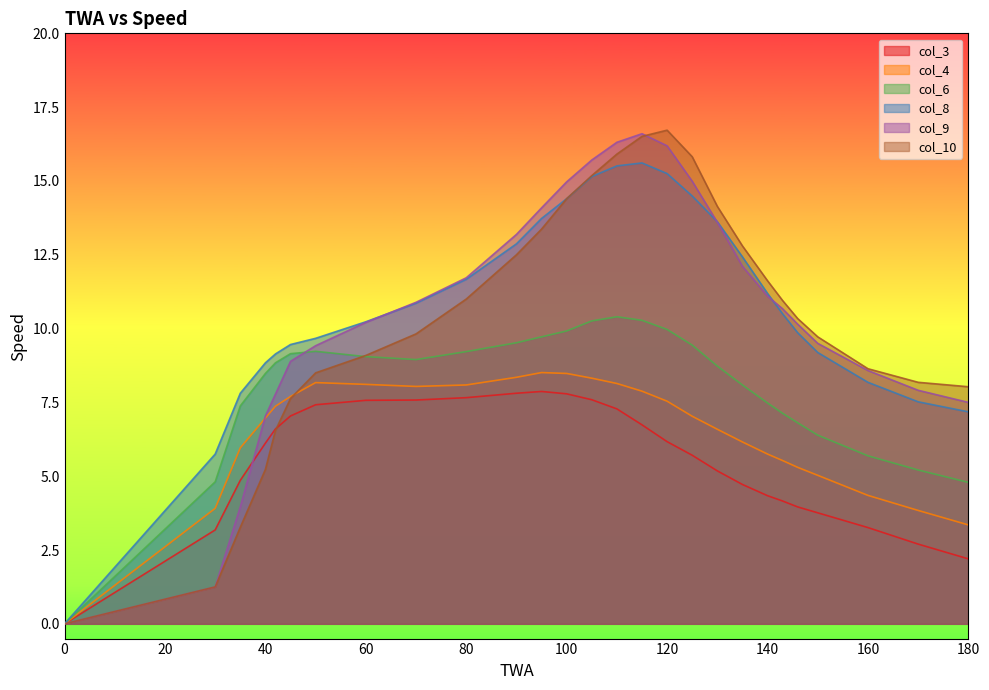

Reading left to right, what are all the values shown in this chart?

col_3: 0=0.0	30=3.2	35=4.9	40=6.1	42=6.6	45=7.0	50=7.4	60=7.6	70=7.6	80=7.7	90=7.8	95=7.9	100=7.8	105=7.6	110=7.3	115=6.7	120=6.2	125=5.7	130=5.2	135=4.7	140=4.3	143=4.2	146=4.0	150=3.8	160=3.3	170=2.7	180=2.2
col_4: 0=0.0	30=3.9	35=6.0	40=7.0	42=7.4	45=7.7	50=8.2	60=8.1	70=8.0	80=8.1	90=8.3	95=8.5	100=8.5	105=8.3	110=8.1	115=7.9	120=7.5	125=7.0	130=6.6	135=6.2	140=5.8	143=5.5	146=5.3	150=5.0	160=4.3	170=3.8	180=3.4
col_6: 0=0.0	30=4.8	35=7.4	40=8.5	42=8.8	45=9.2	50=9.2	60=9.1	70=8.9	80=9.2	90=9.5	95=9.7	100=9.9	105=10.3	110=10.4	115=10.3	120=10.0	125=9.4	130=8.7	135=8.1	140=7.5	143=7.1	146=6.8	150=6.4	160=5.7	170=5.2	180=4.8
col_8: 0=0.0	30=5.8	35=7.8	40=8.8	42=9.1	45=9.5	50=9.7	60=10.2	70=10.9	80=11.7	90=12.9	95=13.7	100=14.4	105=15.2	110=15.5	115=15.6	120=15.2	125=14.5	130=13.6	135=12.4	140=11.2	143=10.5	146=9.9	150=9.2	160=8.2	170=7.5	180=7.2
col_9: 0=0.0	30=1.2	35=4.0	40=7.0	42=7.8	45=8.9	50=9.4	60=10.2	70=10.9	80=11.7	90=13.2	95=14.1	100=15.0	105=15.7	110=16.3	115=16.6	120=16.2	125=15.0	130=13.6	135=12.1	140=11.1	143=10.7	146=10.2	150=9.5	160=8.6	170=7.9	180=7.5
col_10: 0=0.0	30=1.2	35=3.3	40=5.2	42=6.5	45=7.6	50=8.5	60=9.1	70=9.8	80=11.0	90=12.5	95=13.4	100=14.4	105=15.2	110=15.9	115=16.5	120=16.7	125=15.8	130=14.1	135=12.8	140=11.6	143=10.9	146=10.3	150=9.7	160=8.6	170=8.2	180=8.0